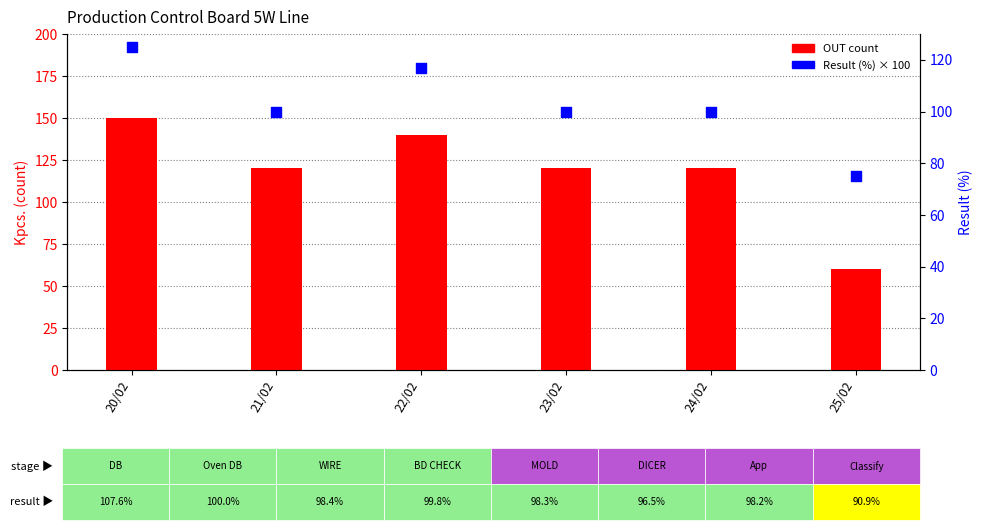

Which series contains the lowest Y value?

OUT (count)